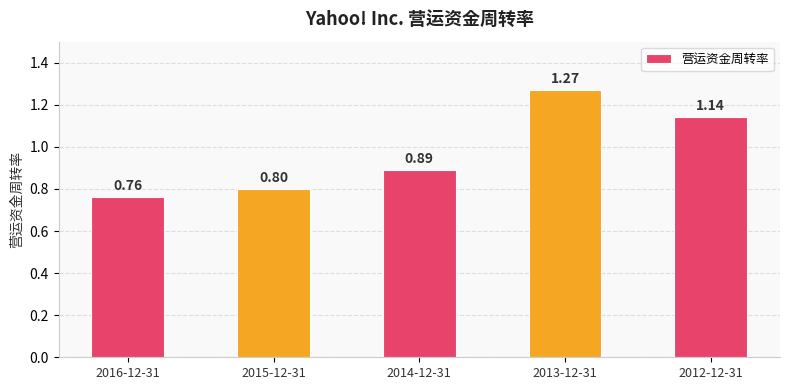

Between 2013-12-31 and 2012-12-31, which is larger?

2013-12-31